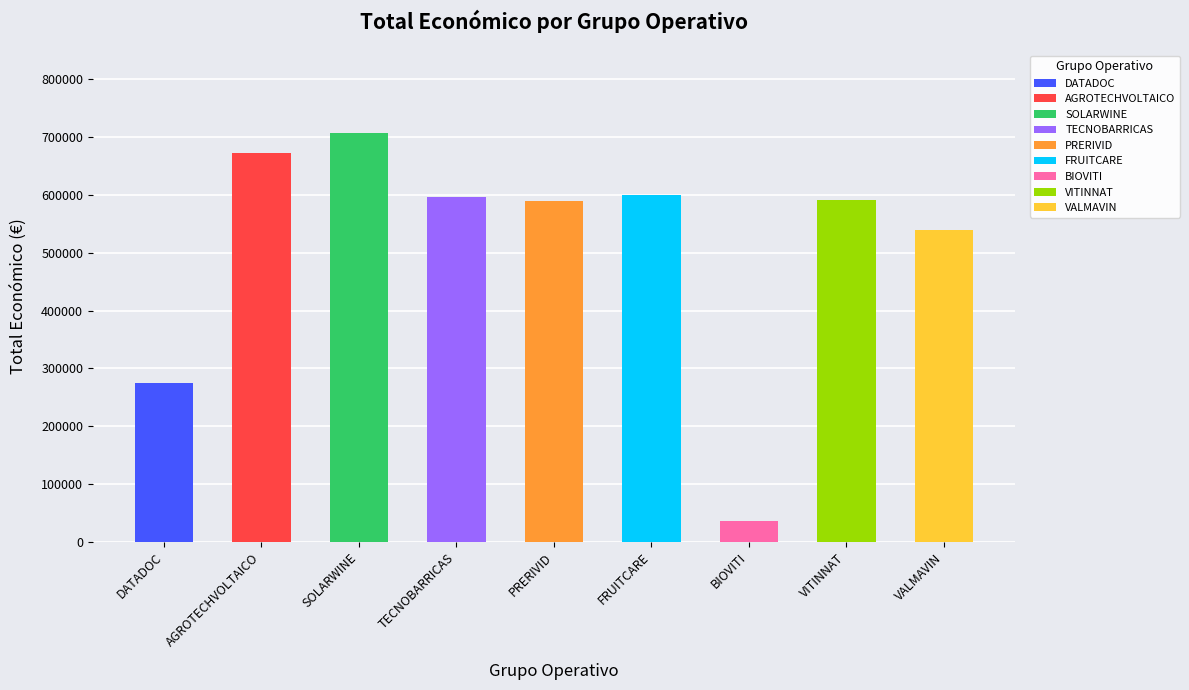

Which label corresponds to the smallest value in the chart?

BIOVITI